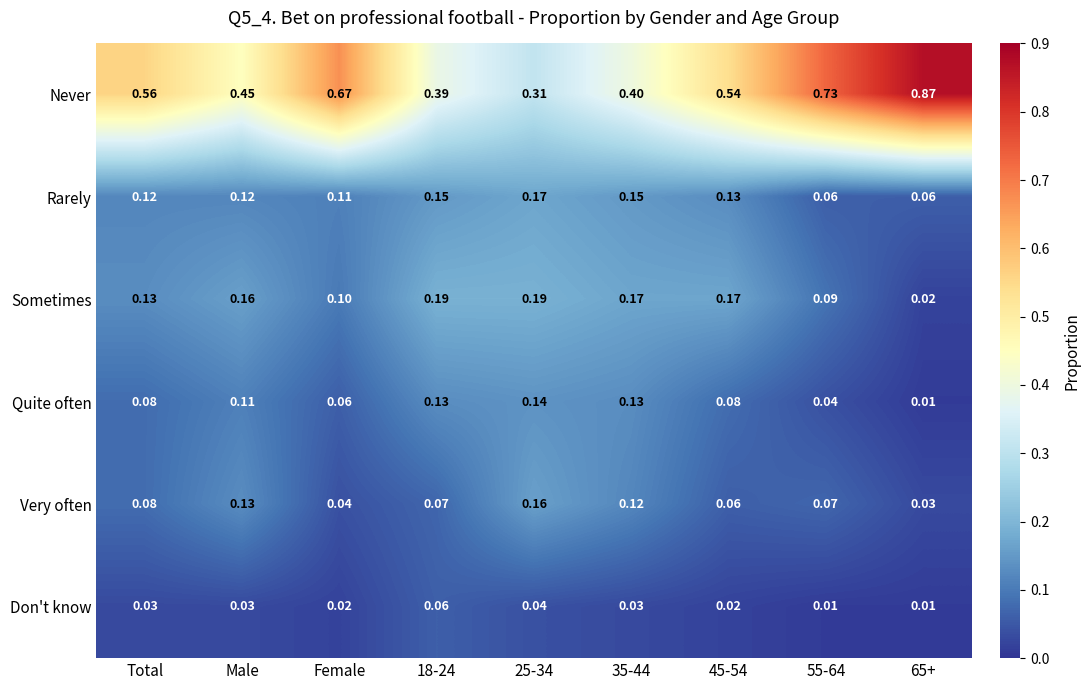

Is the value of Quite often at 35-44 greater than the value of Very often at 18-24?

Yes